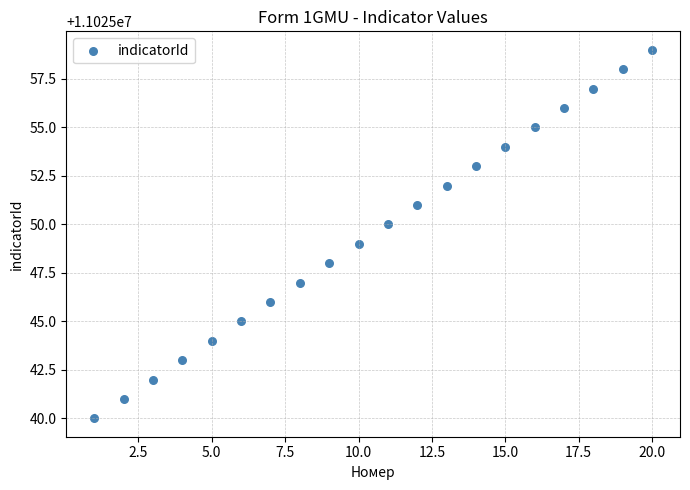

What is the range of Y values (max minus min)?

19